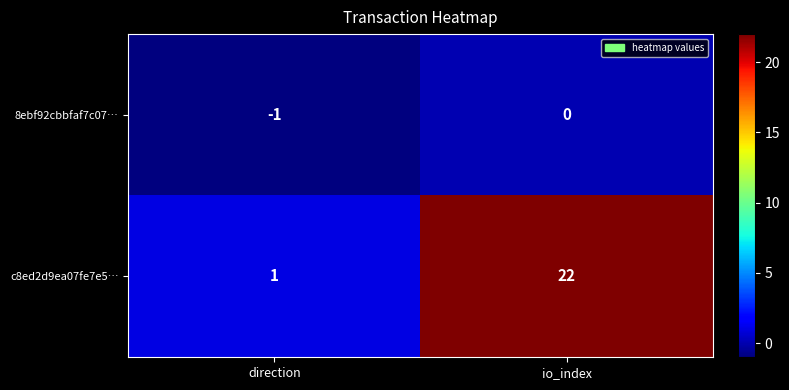

The value of 8ebf92cbbfaf7c07… at direction is -1. True or false?

True